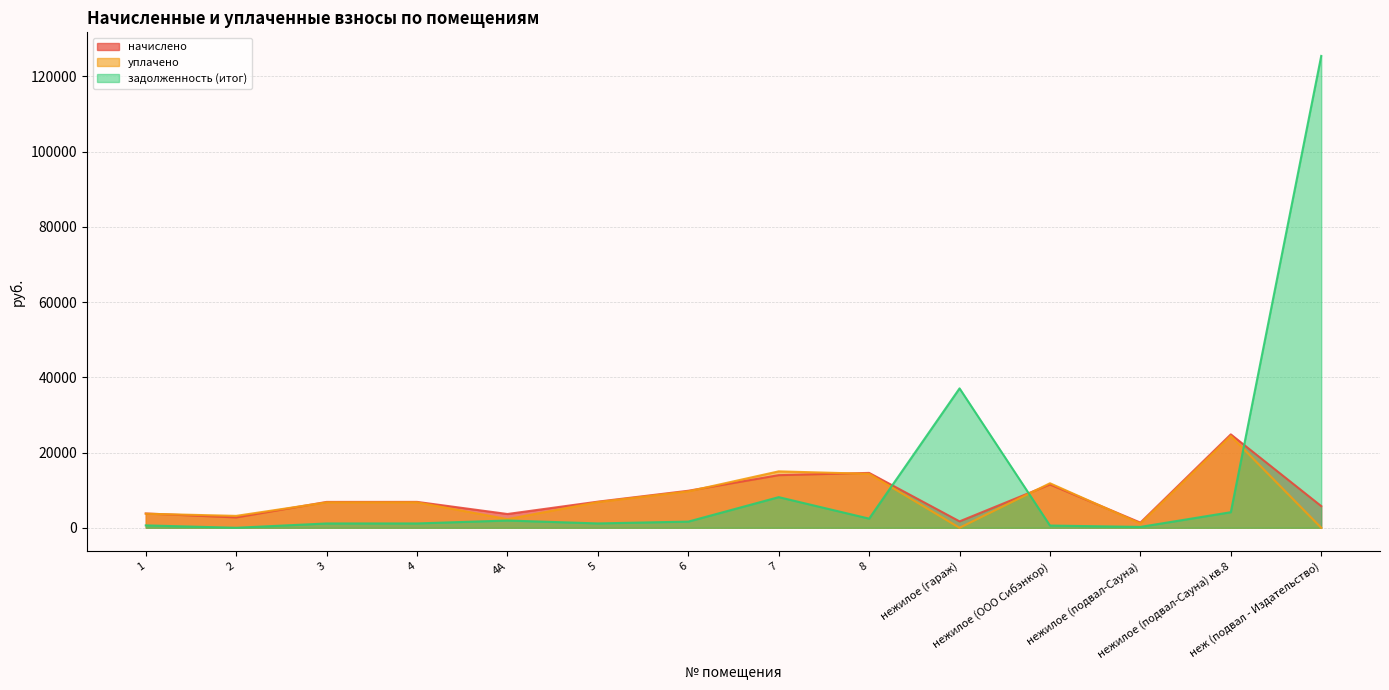

Rank the series at нежилое (гараж) from highest to lowest value.

задолженность (итог), начислено, уплачено